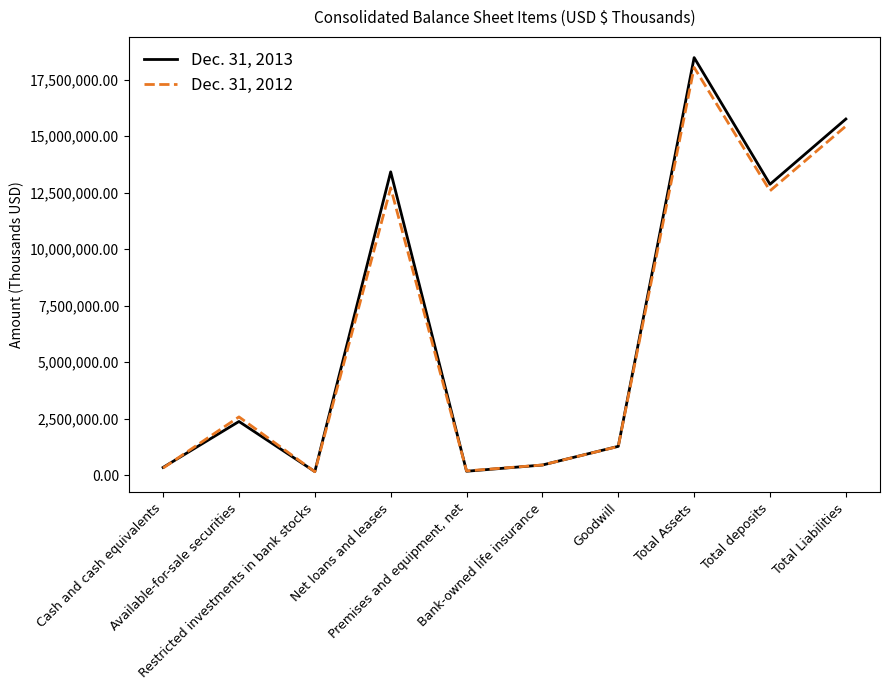

List the labels in order of Dec. 31, 2013 value, largest first.

Total Assets, Total Liabilities, Net loans and leases, Total deposits, Available-for-sale securities, Goodwill, Bank-owned life insurance, Cash and cash equivalents, Premises and equipment, net, Restricted investments in bank stocks